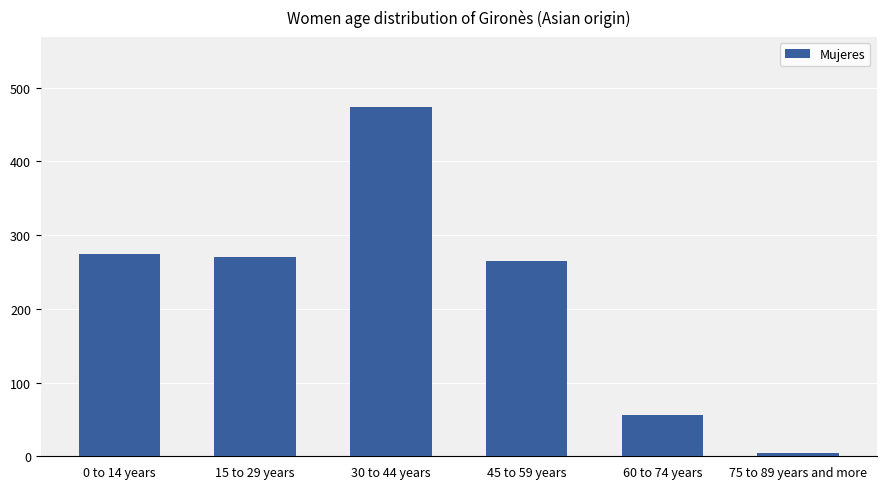

Read the value at 30 to 44 years, to the nearest 5.

475